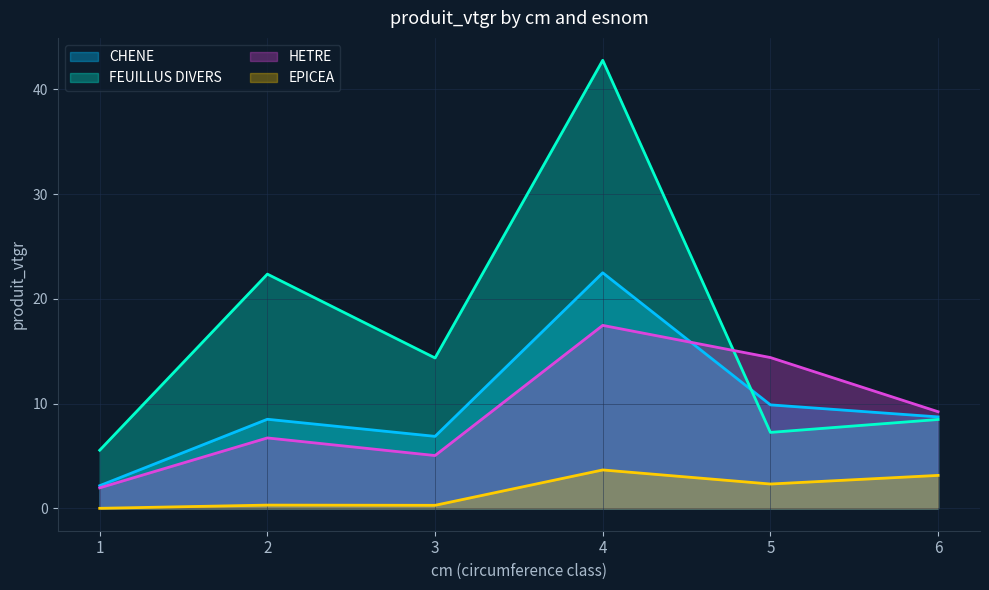

Rank the categories by HETRE value from lowest to highest.

1, 3, 2, 6, 5, 4